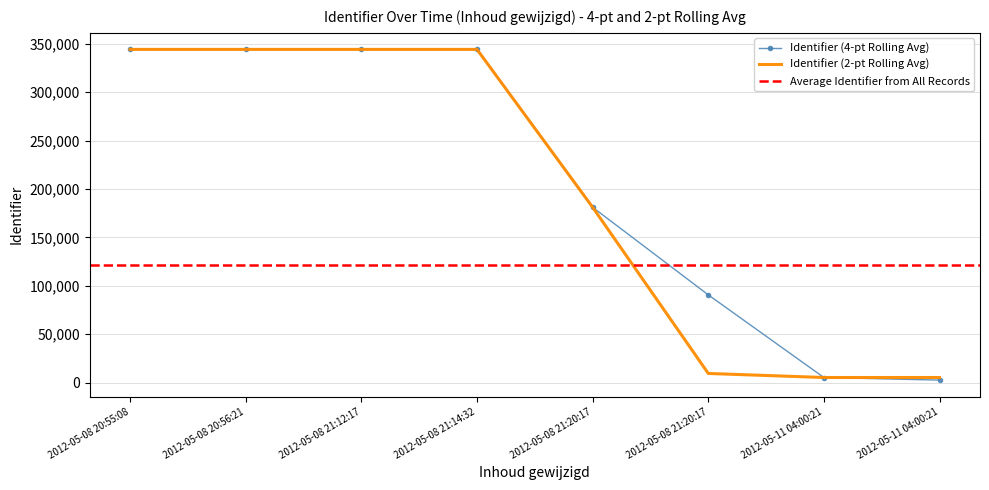

Between which two adjacent categories do Identifier (4-pt Rolling Avg) and Identifier (2-pt Rolling Avg) first intersect?

2012-05-08 21:20:17 and 2012-05-11 04:00:21